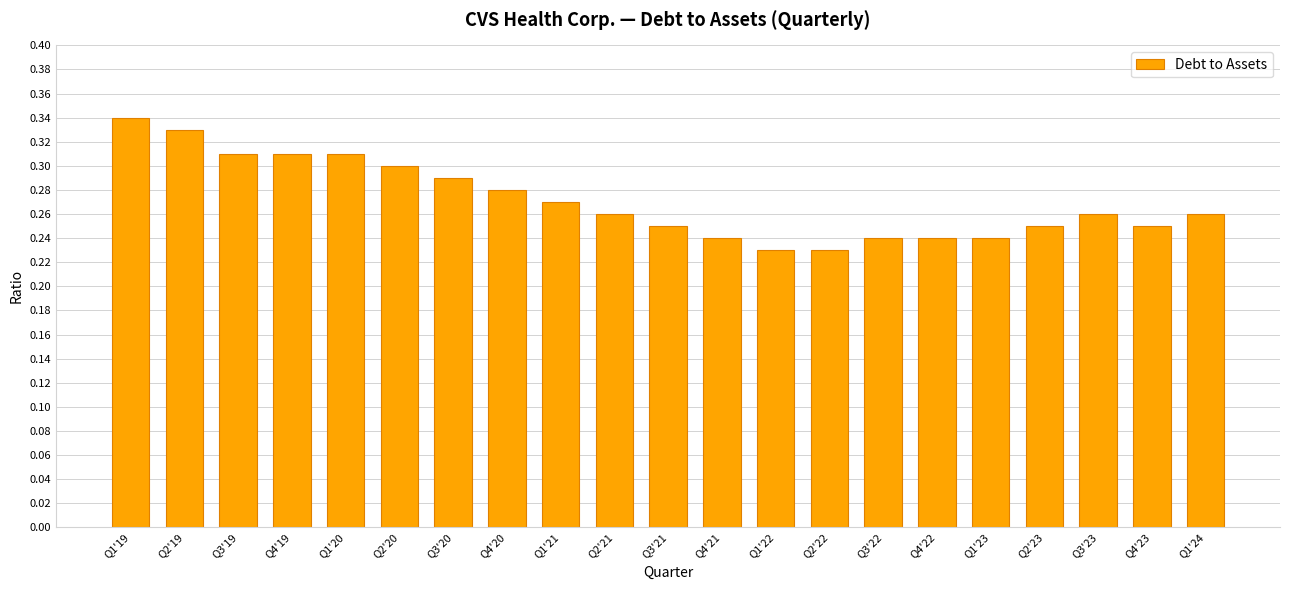

What is the difference between the values at Q1'19 and Q3'21?

0.1